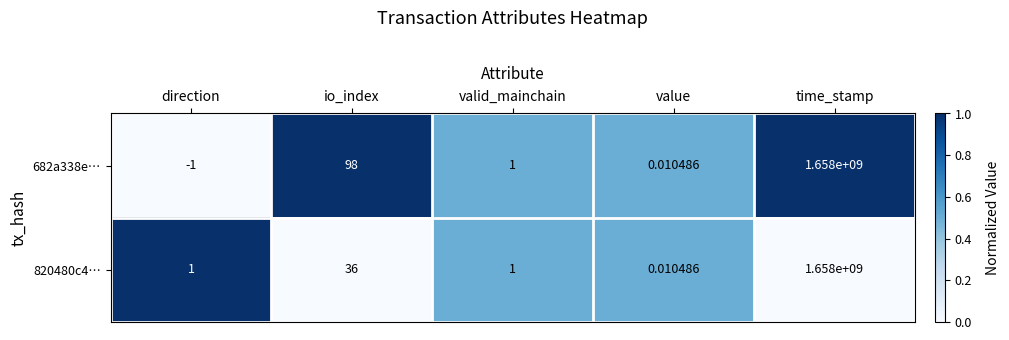

Count the number of data series in this chart.

2